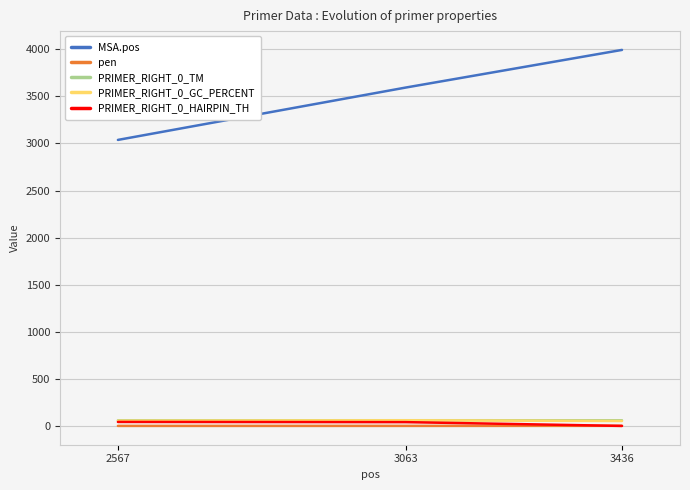

What is the difference between the highest and lowest values at 3436?

3994.0